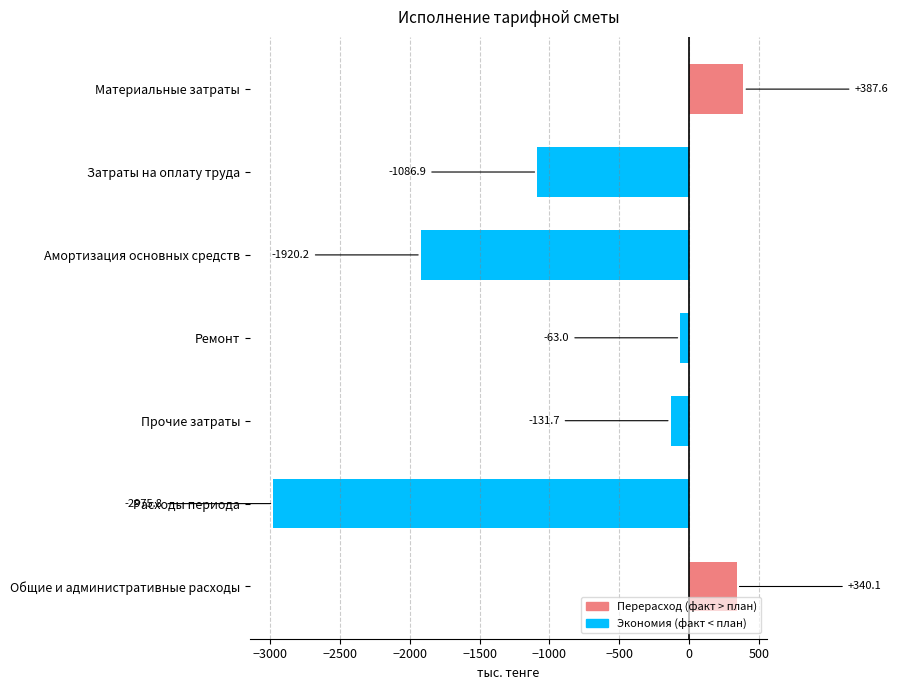

Does the chart contain any negative values?

Yes